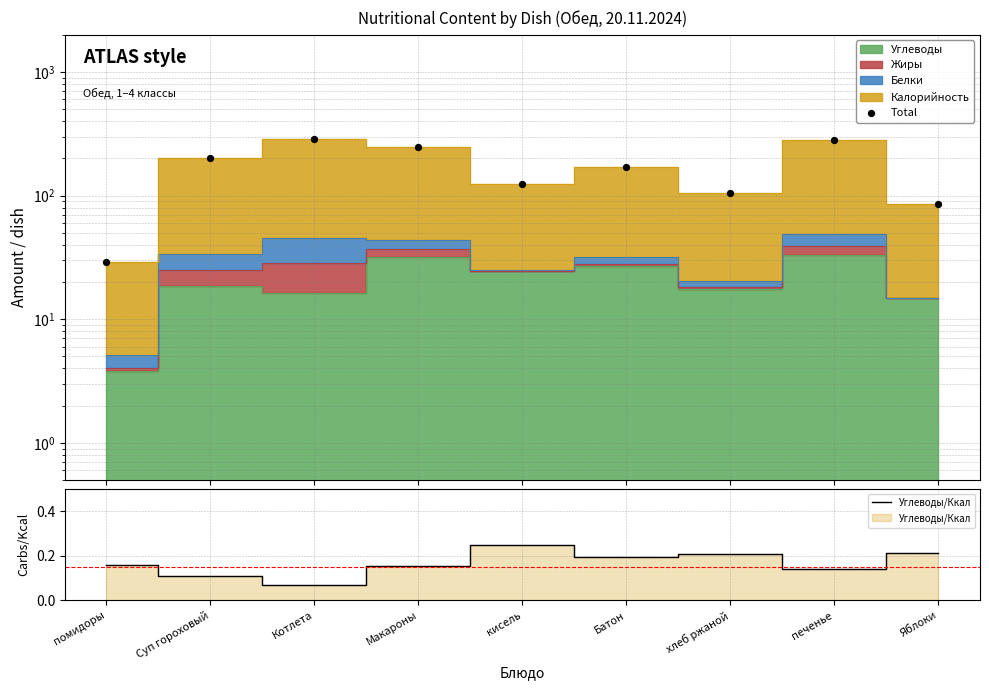

Which series has the largest Y range (max minus min)?

Total